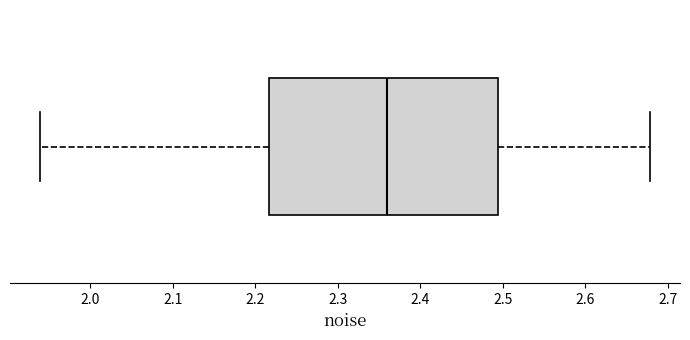

Where is the right edge of the box on the x-axis? The values are not printed on the chart, so give them approximately, as read against the axis.

2.49